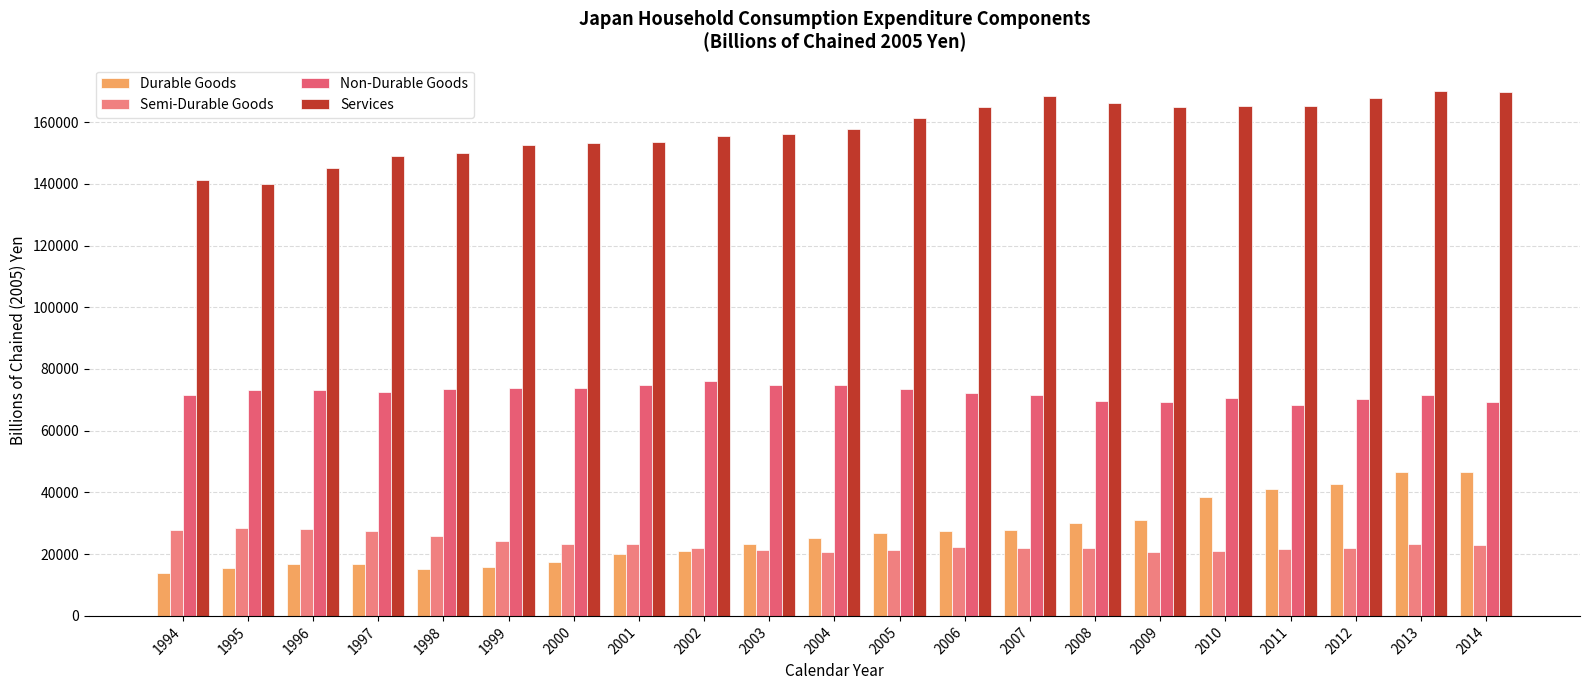

List the series in order of their peak value, highest first.

Services, Non-Durable Goods, Durable Goods, Semi-Durable Goods